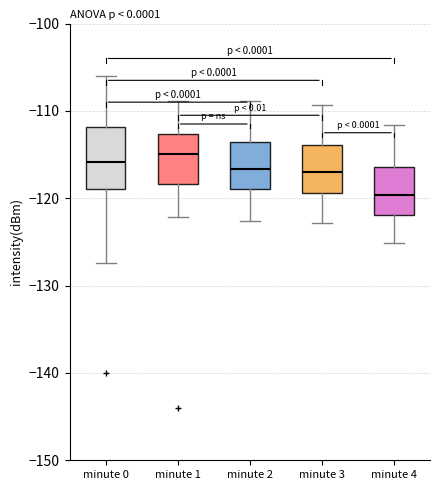

Comparing the boxes themselves (not the whiskers), which one is the tallest?

minute 0